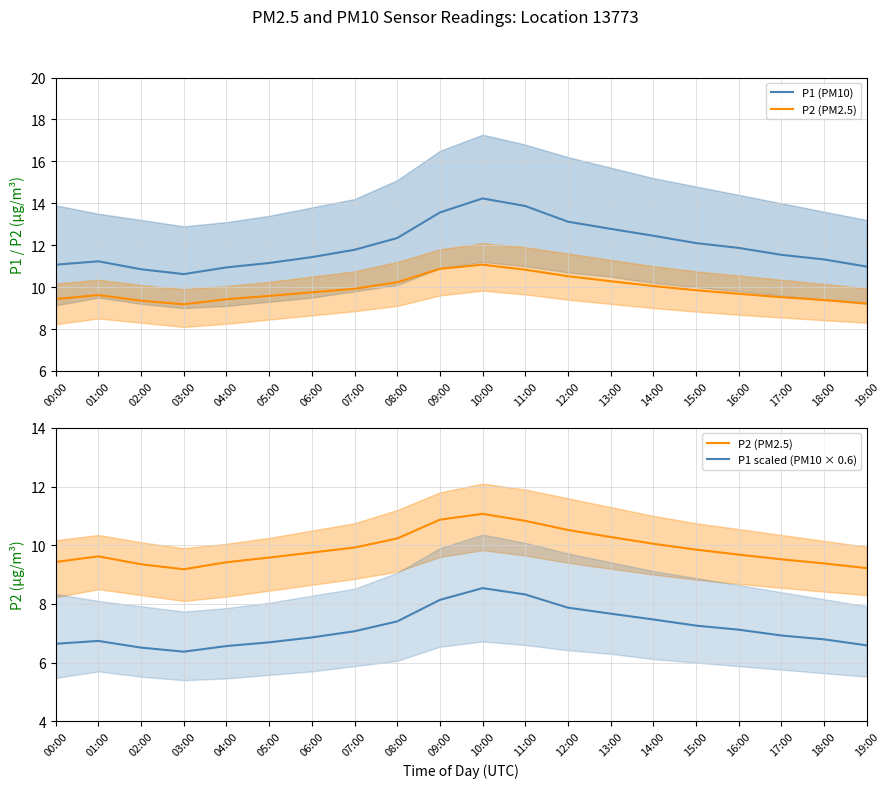

Reading right to left, list all the values displayed in this chart.

P1 (PM10): 19:00=11.0	18:00=11.3	17:00=11.5	16:00=11.9	15:00=12.1	14:00=12.4	13:00=12.8	12:00=13.1	11:00=13.9	10:00=14.2	09:00=13.6	08:00=12.3	07:00=11.8	06:00=11.4	05:00=11.2	04:00=10.9	03:00=10.6	02:00=10.8	01:00=11.2	00:00=11.1
P2 (PM2.5): 19:00=9.2	18:00=9.4	17:00=9.5	16:00=9.7	15:00=9.8	14:00=10.1	13:00=10.3	12:00=10.5	11:00=10.8	10:00=11.1	09:00=10.9	08:00=10.2	07:00=9.9	06:00=9.8	05:00=9.6	04:00=9.4	03:00=9.2	02:00=9.3	01:00=9.6	00:00=9.4
P1 scaled (PM10 × 0.6): 19:00=6.6	18:00=6.8	17:00=6.9	16:00=7.1	15:00=7.3	14:00=7.5	13:00=7.7	12:00=7.9	11:00=8.3	10:00=8.5	09:00=8.1	08:00=7.4	07:00=7.1	06:00=6.9	05:00=6.7	04:00=6.6	03:00=6.4	02:00=6.5	01:00=6.7	00:00=6.6